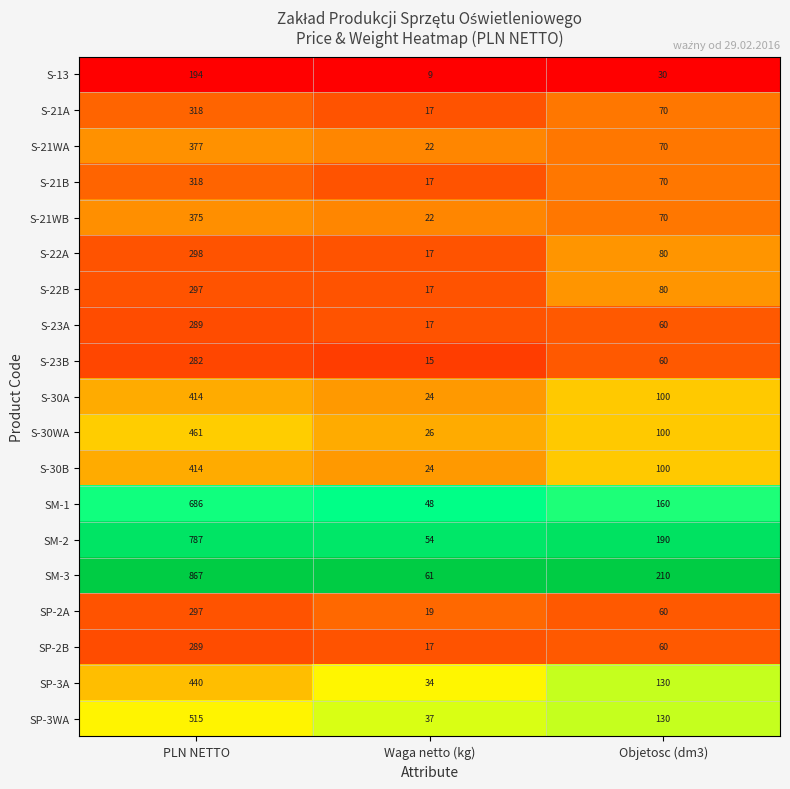

Which category has the highest value across all series?

PLN NETTO